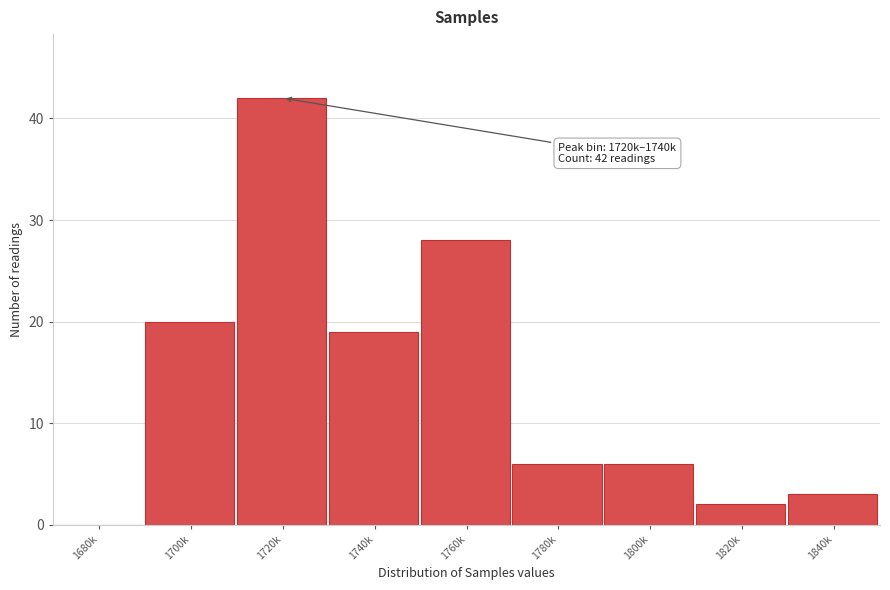

Reading left to right, what are all the values shown in this chart?

1680k=0	1700k=20	1720k=42	1740k=19	1760k=28	1780k=6	1800k=6	1820k=2	1840k=3